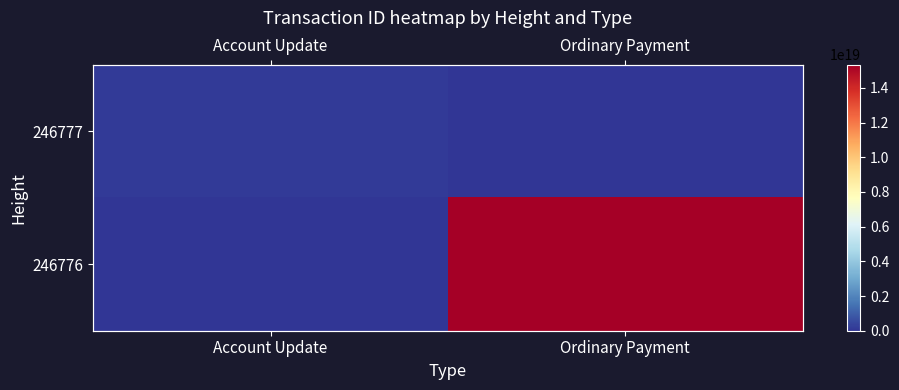

What is the sum of the 246777 values at Ordinary Payment and Account Update?

125000627406456656